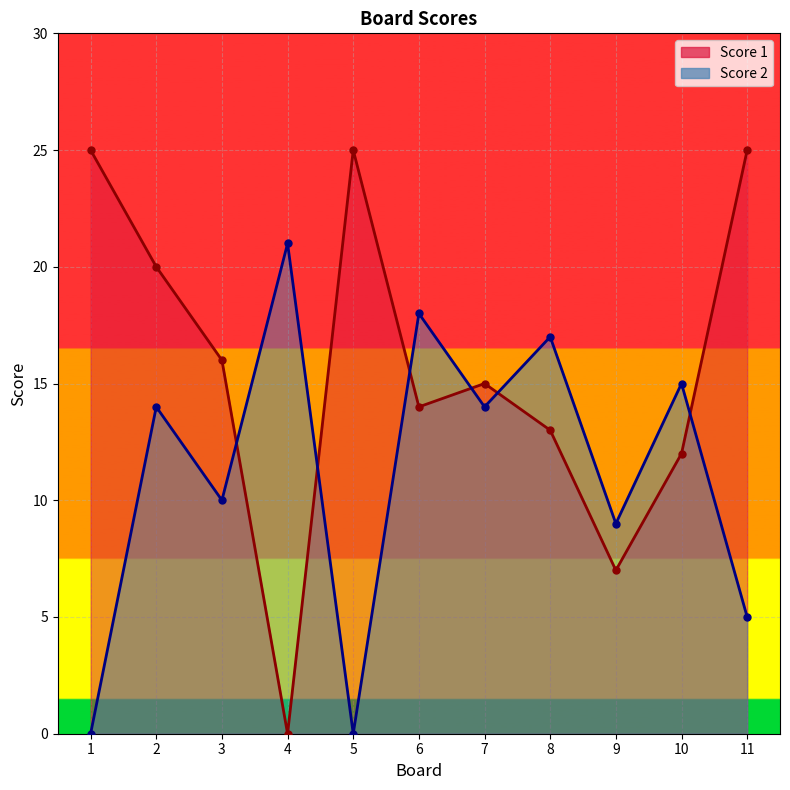

The value of Score 2 at 7 is 14. True or false?

True